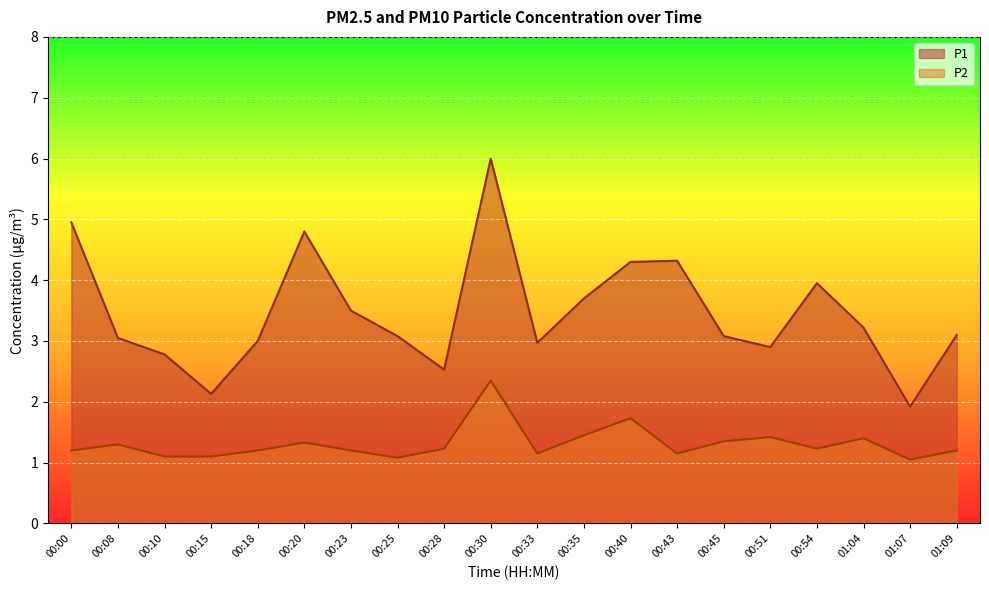

Reading left to right, extract all data points from this chart.

P1: 00:00=5.0	00:08=3.0	00:10=2.8	00:15=2.1	00:18=3.0	00:20=4.8	00:23=3.5	00:25=3.1	00:28=2.5	00:30=6.0	00:33=3.0	00:35=3.7	00:40=4.3	00:43=4.3	00:45=3.1	00:51=2.9	00:54=4.0	01:04=3.2	01:07=1.9	01:09=3.1
P2: 00:00=1.2	00:08=1.3	00:10=1.1	00:15=1.1	00:18=1.2	00:20=1.3	00:23=1.2	00:25=1.1	00:28=1.2	00:30=2.4	00:33=1.1	00:35=1.4	00:40=1.7	00:43=1.1	00:45=1.4	00:51=1.4	00:54=1.2	01:04=1.4	01:07=1.1	01:09=1.2